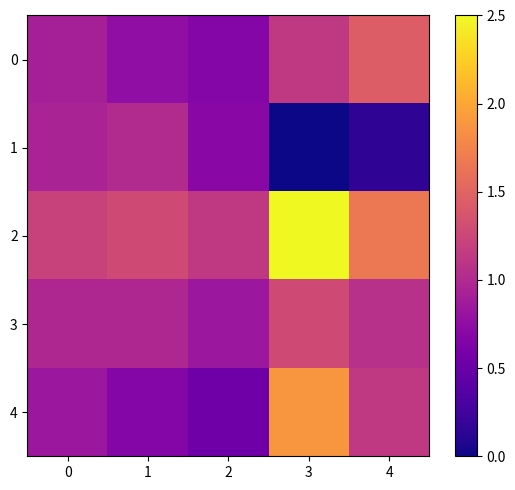

What is the spread (max minus min) of values at 1?

0.6